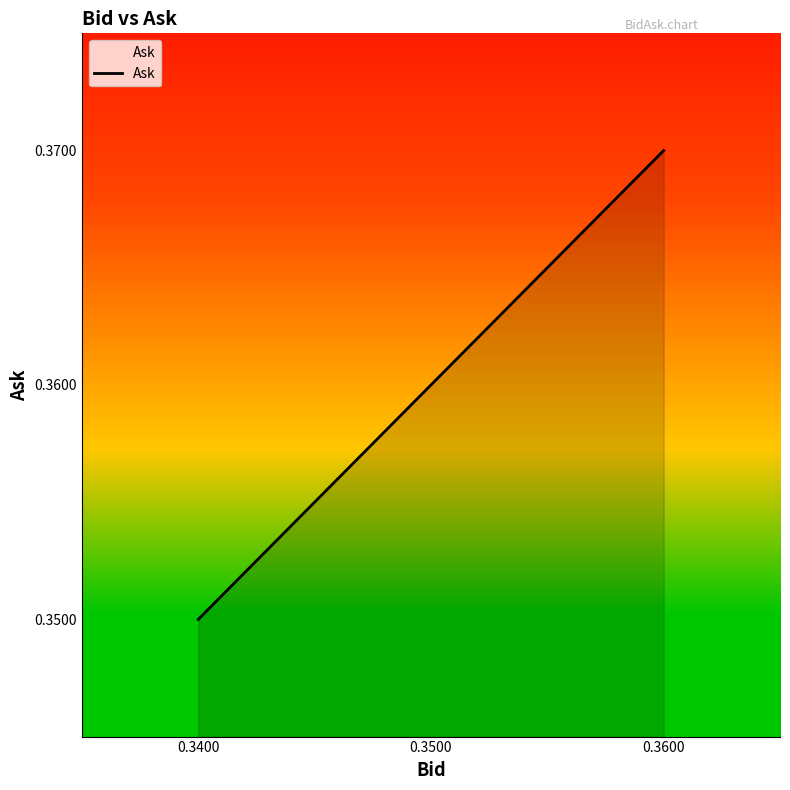

Which label corresponds to the largest value in the chart?

0.3600